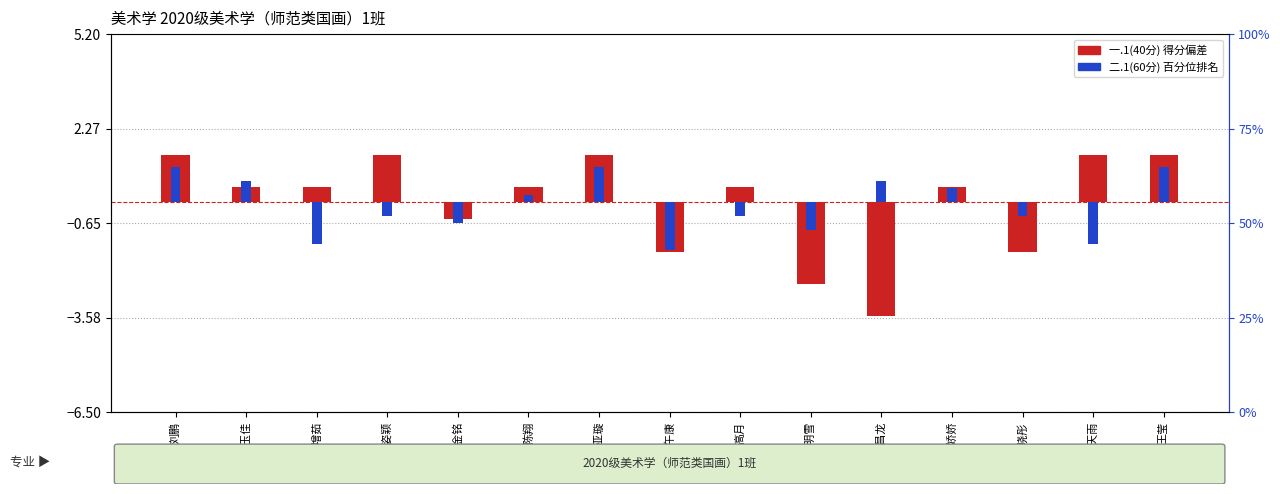

What is the sum of all 二.1(60分) 百分位 values?

-1.7